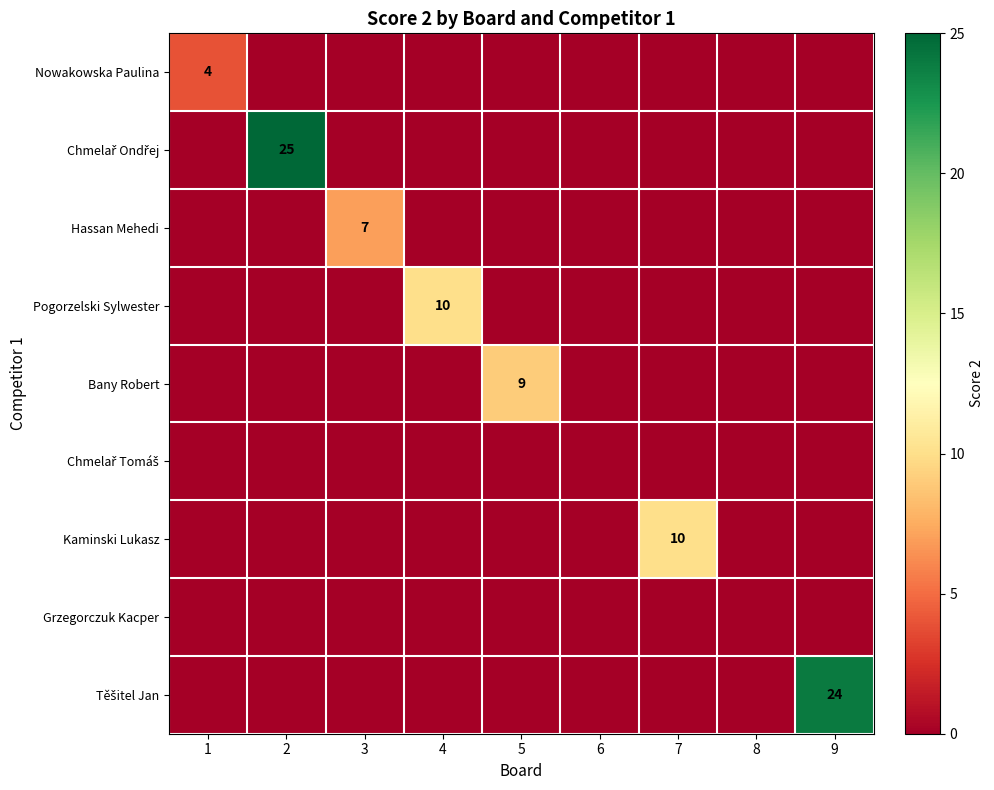

The value of Pogorzelski Sylwester at 4 is 14. True or false?

False